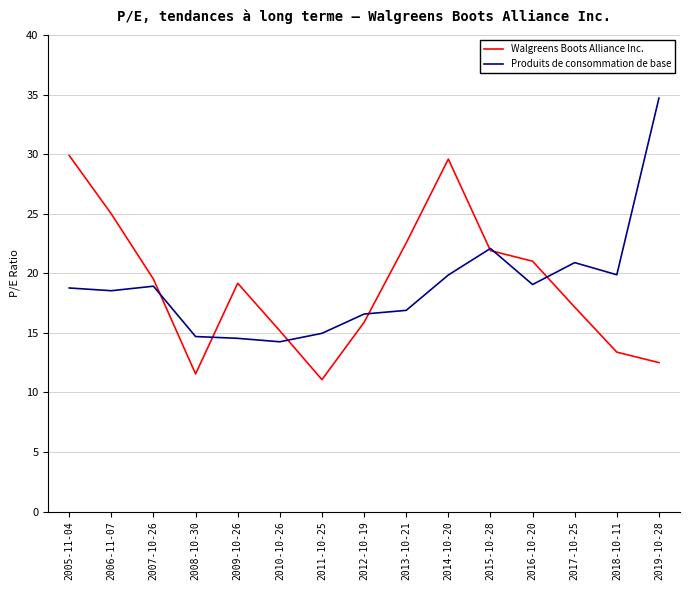

How many values in the Walgreens Boots Alliance Inc. series exceed 19?

8